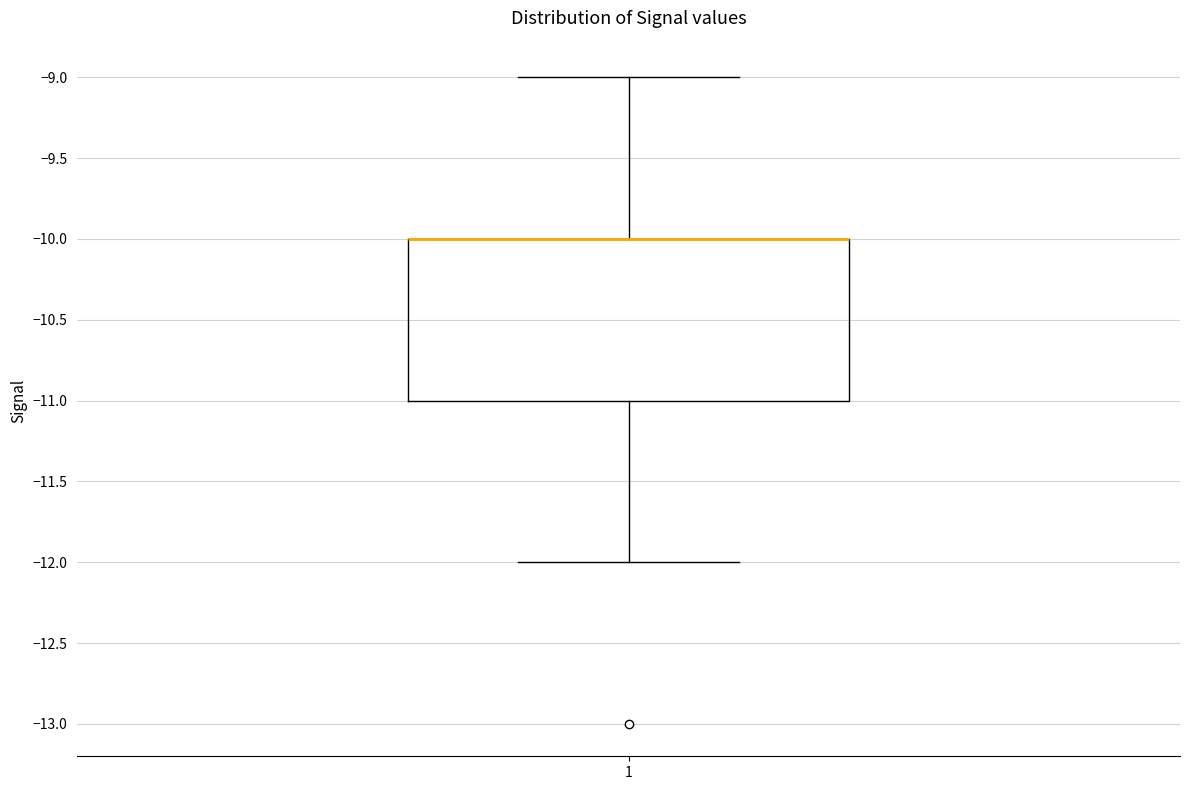

Transcribe this box plot: give where the median line is, the range the box spans, and where the two whiskers end, as read against the y-axis. The values are not printed on the chart, so give them approximately, as read against the axis.

median -10 (drawn on the box's upper edge), box -11 to -10, whiskers -12 to -9